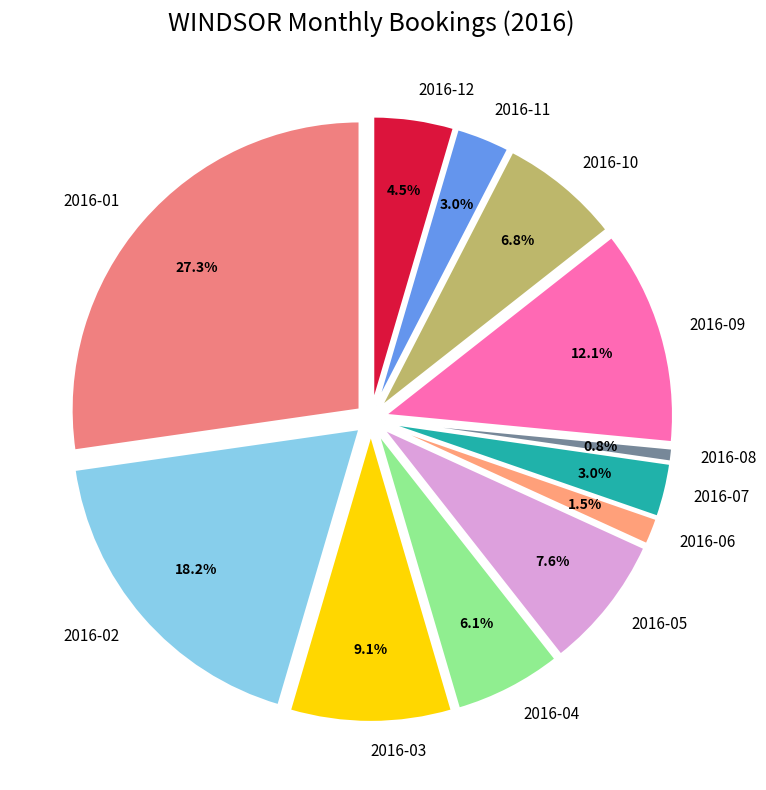

To the nearest percent, what is the average slice percentage?

8%